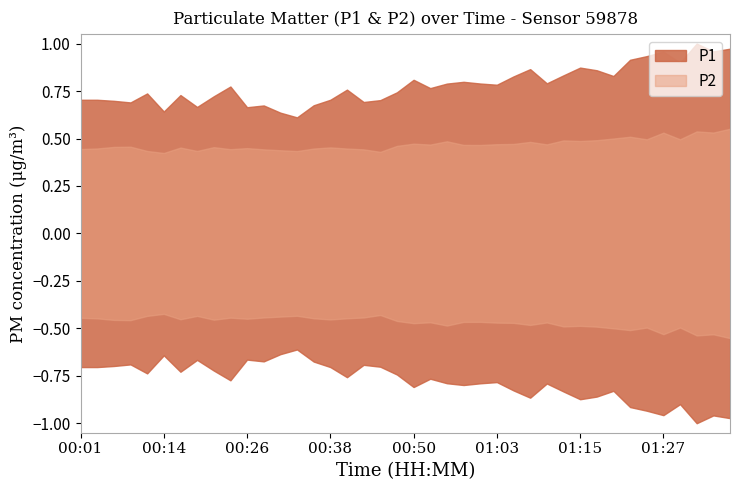

True or false: P2 has more than 1 points higher than both neighbors.

True